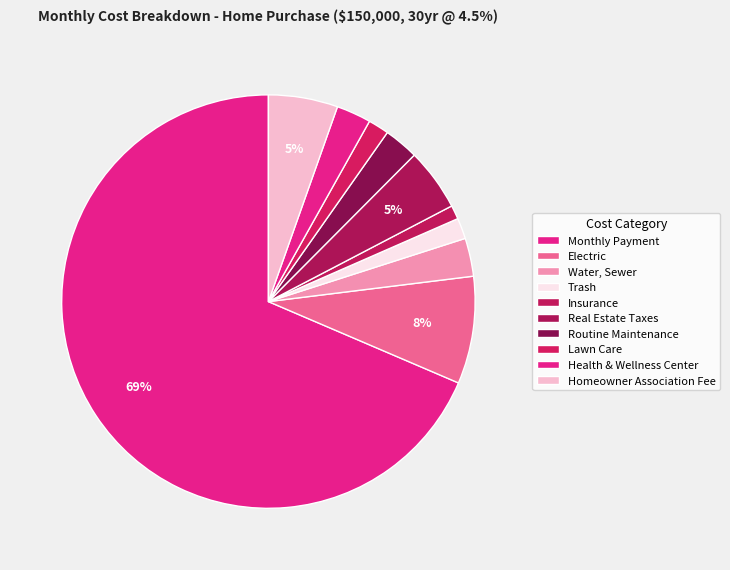

Count the number of slices in the pie.

10